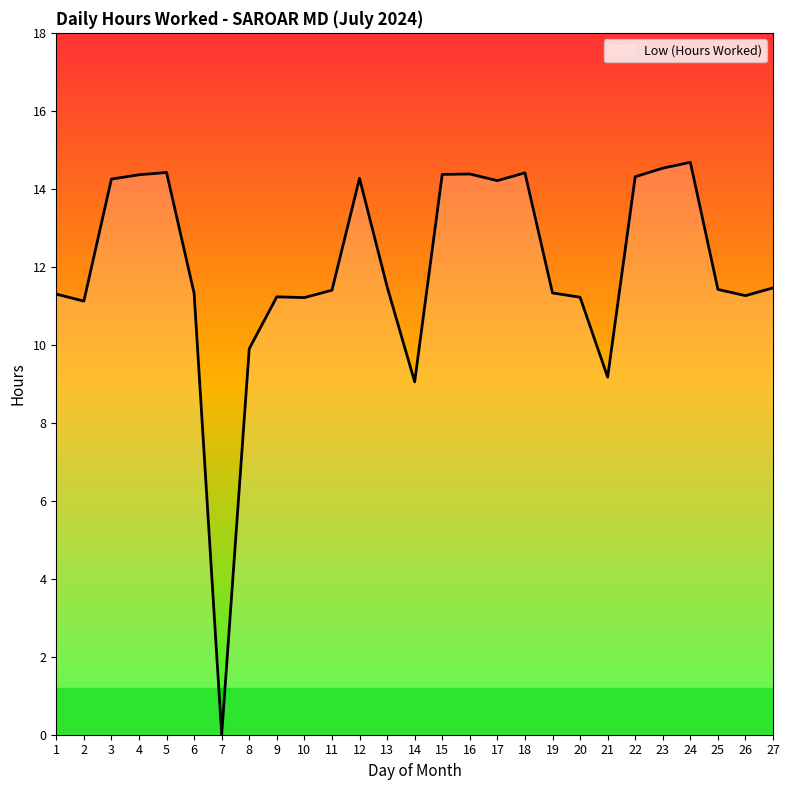

How many values exceed 11?

23